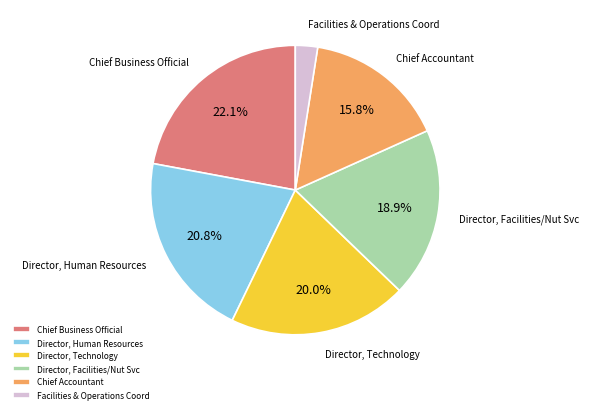

Count the number of slices in the pie.

6